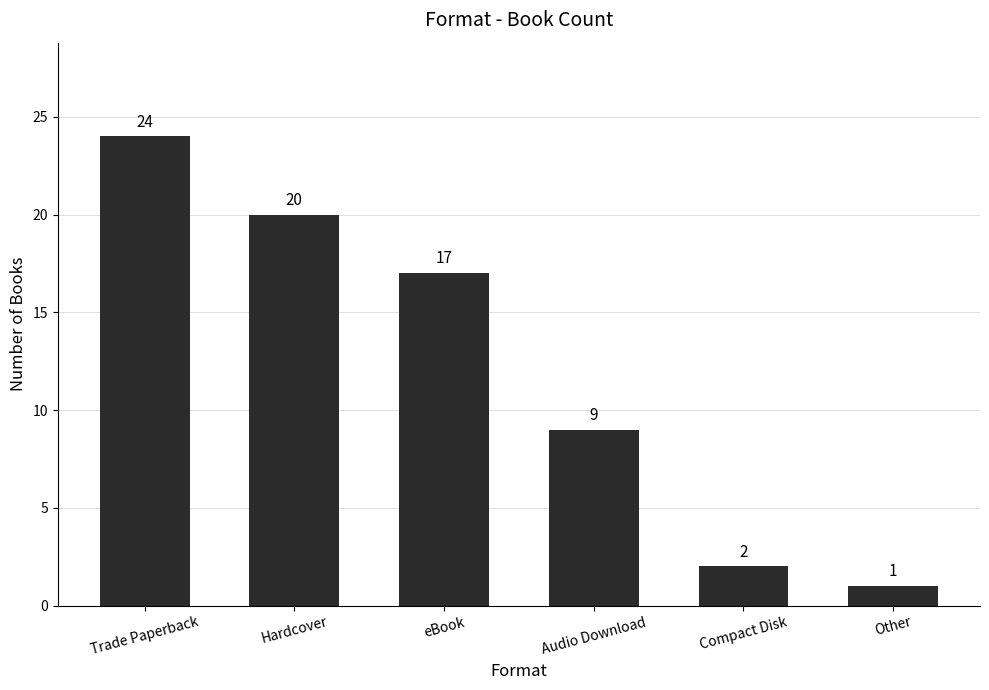

How many bars are there in total?

6